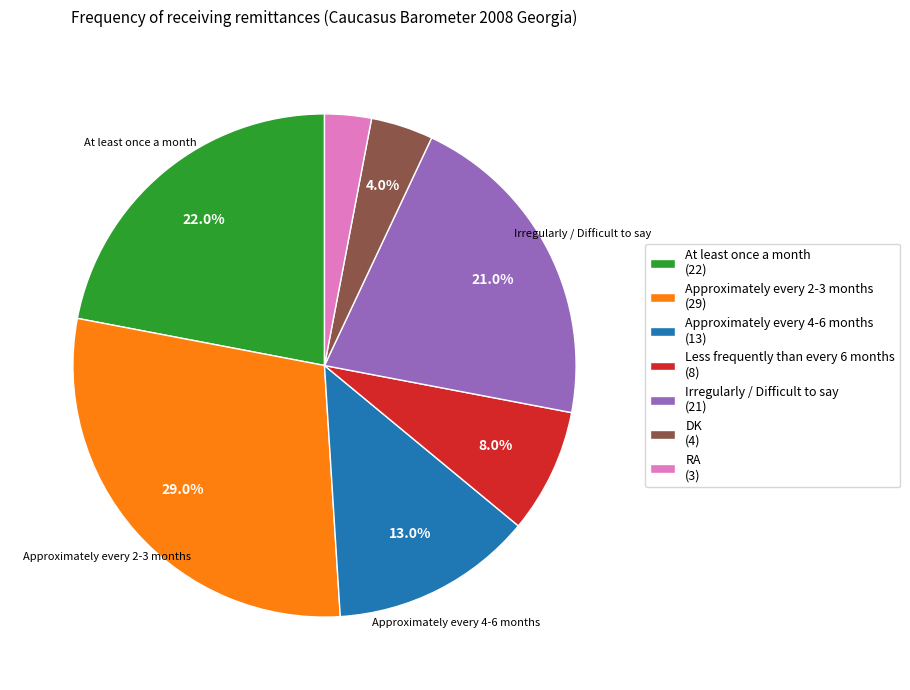

Is Approximately every 2-3 months the majority of the pie?

No